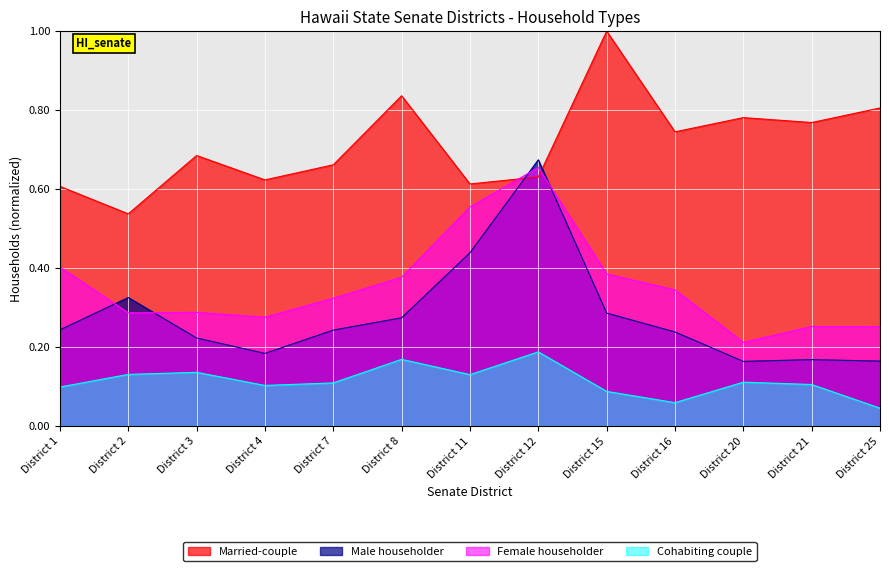

What are all the series names shown in the legend?

Married-couple, Male householder, Female householder, Cohabiting couple